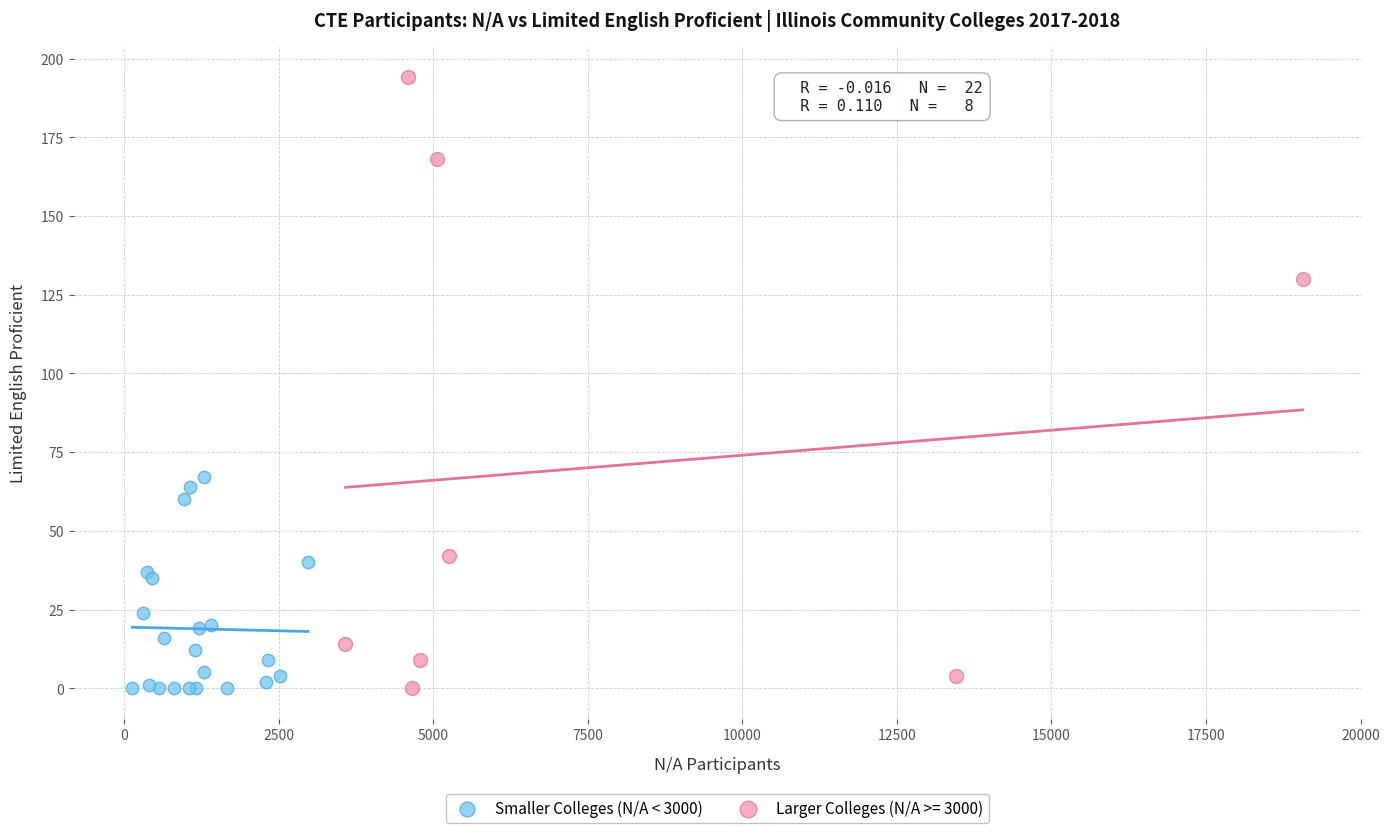

Which series reaches the maximum Y coordinate?

Larger Colleges (N/A >= 3000)